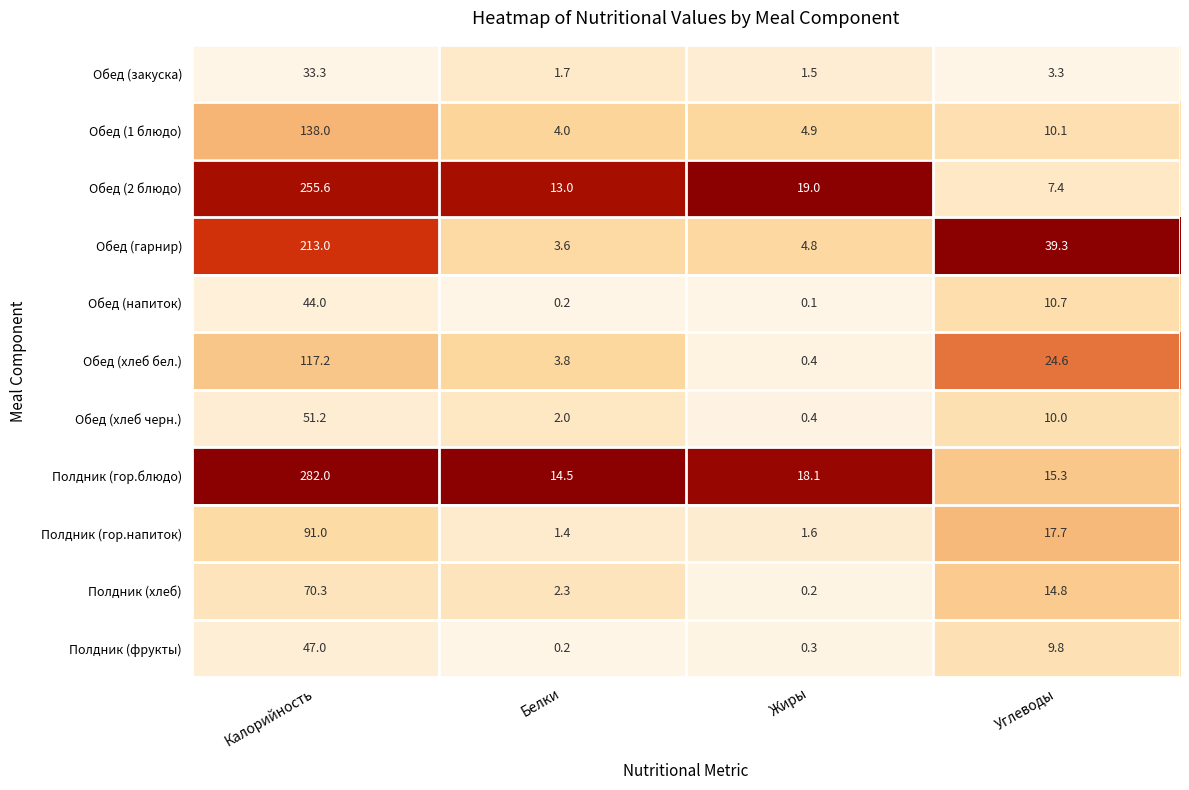

Which category has the lowest value across all series?

Жиры